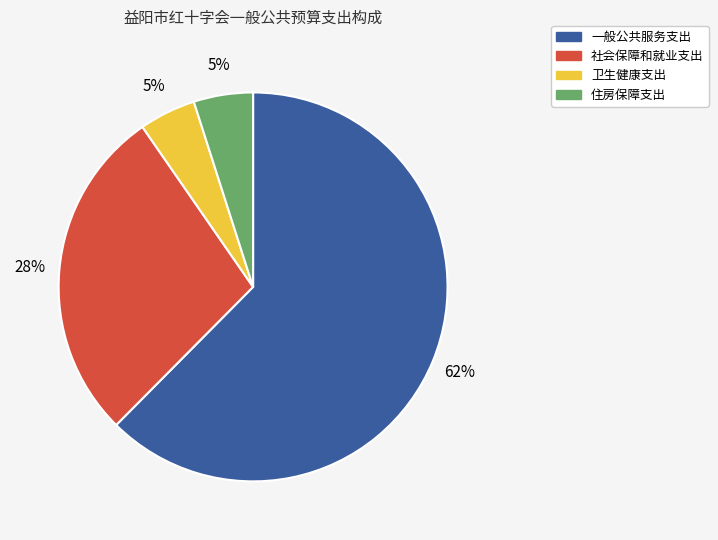

Count the number of slices in the pie.

4